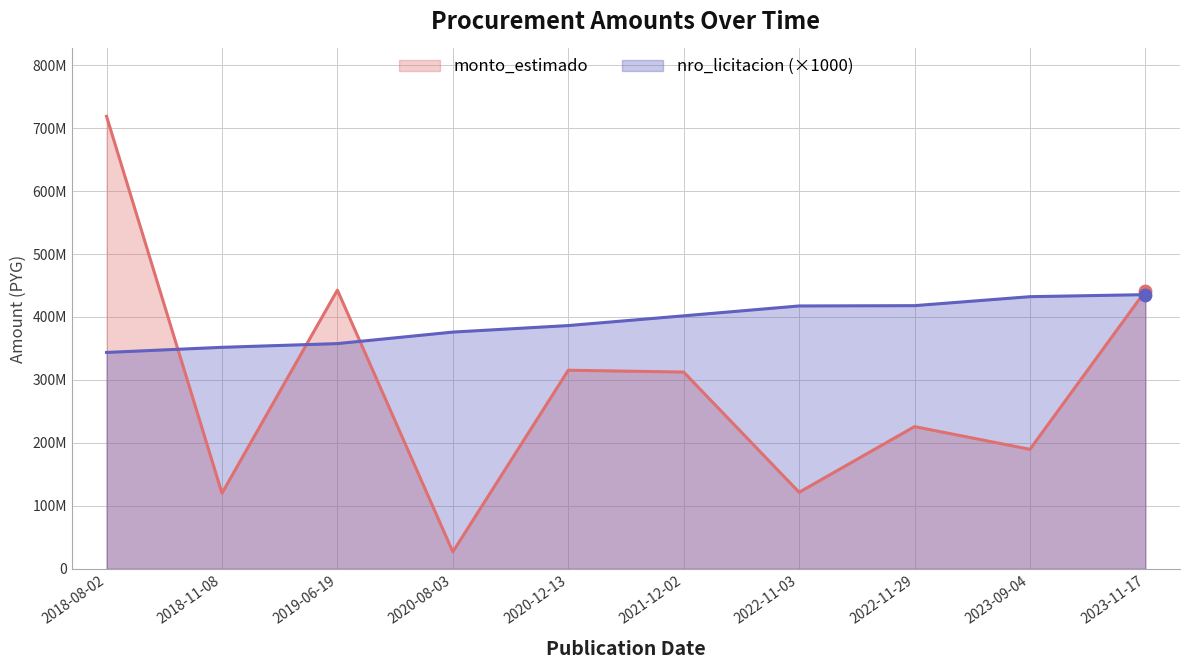

What are all the series names shown in the legend?

monto_estimado, nro_licitacion (×1000)